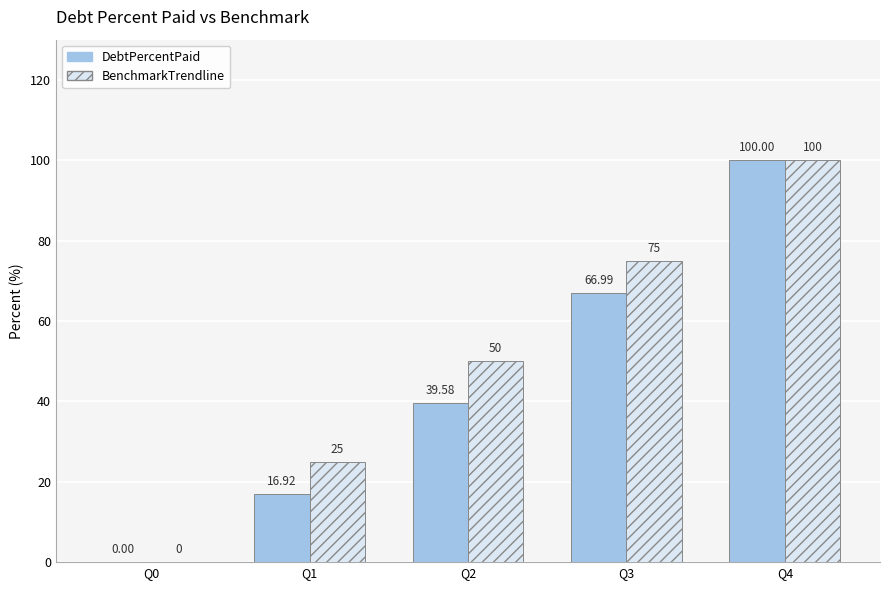

Is the value of BenchmarkTrendline at Q3 greater than the value of DebtPercentPaid at Q2?

Yes